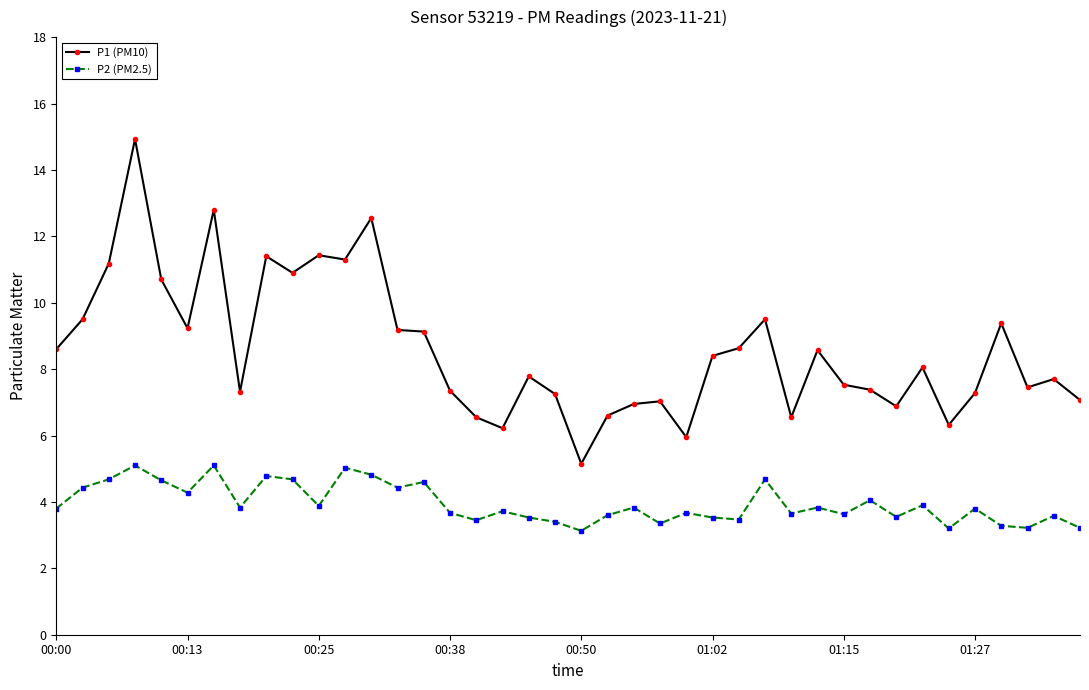

What is the difference between the maximum and minimum values in the P2 (PM2.5) series?

2.0